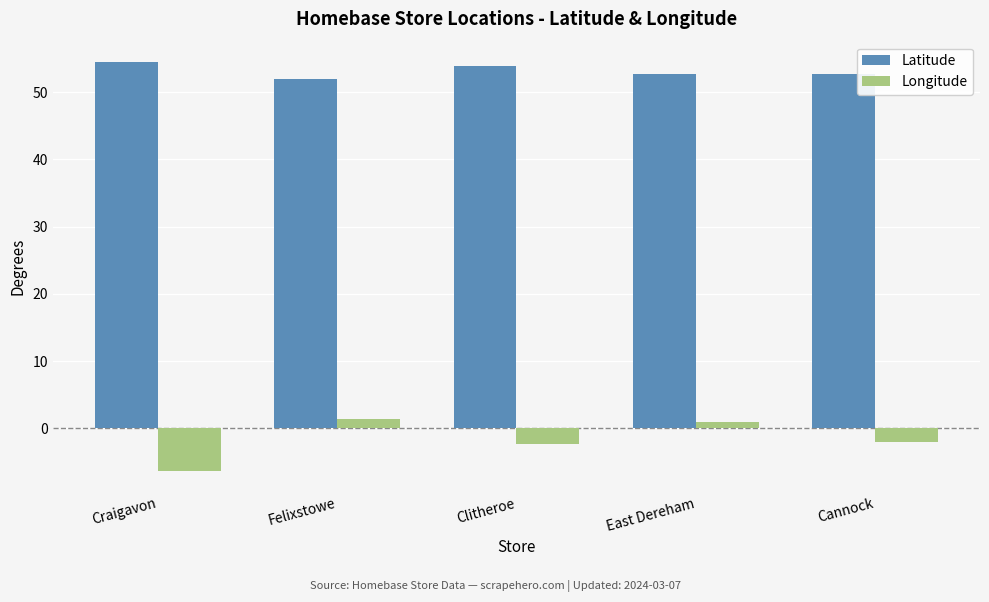

What are all the series names shown in the legend?

Latitude, Longitude